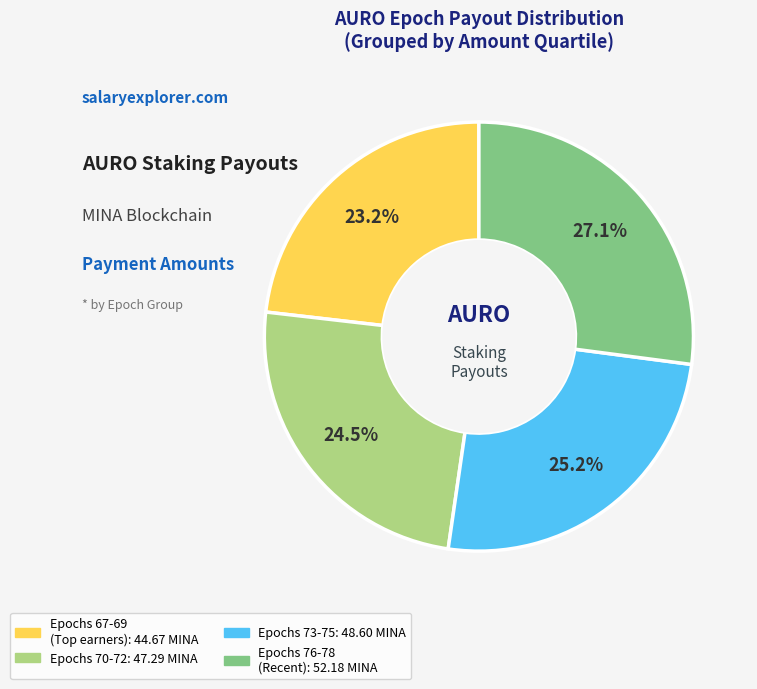

How many segments does this pie chart have?

4